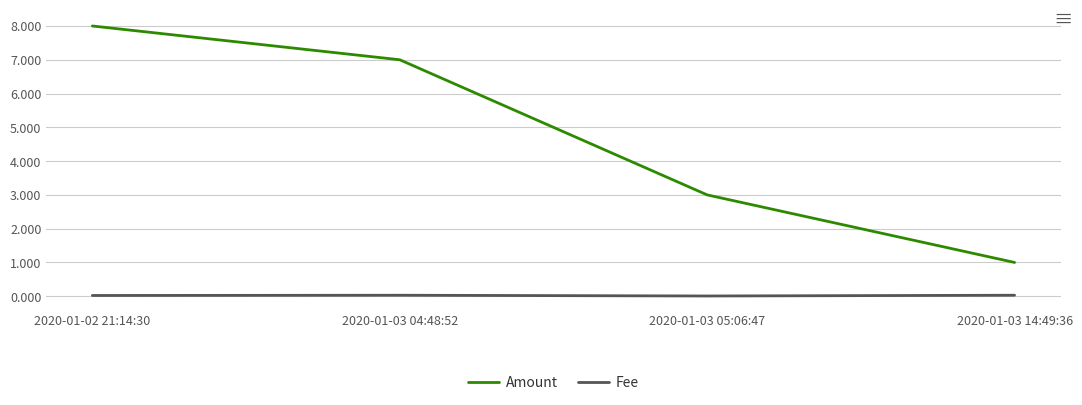

Which label corresponds to the largest value in the chart?

2020-01-02 21:14:30